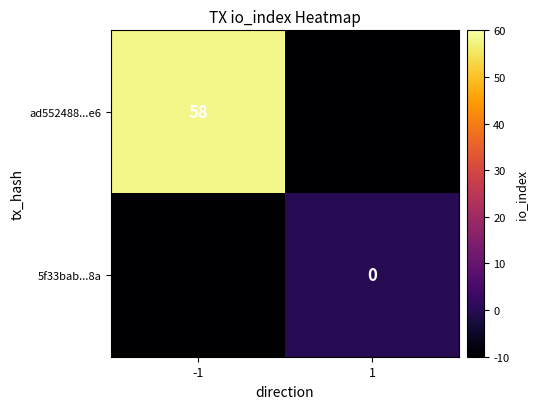

Which has a higher value, -1 or 1?

-1